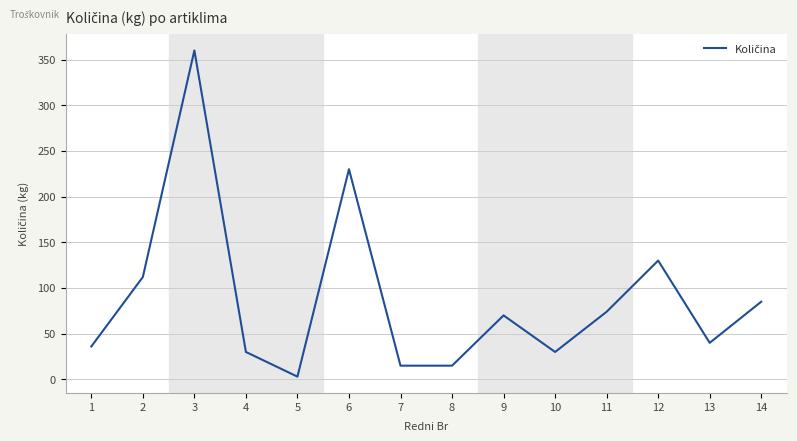

Reading left to right, list all the values displayed in this chart.

36	112	360	30	3	230	15	15	70	30	74	130	40	85